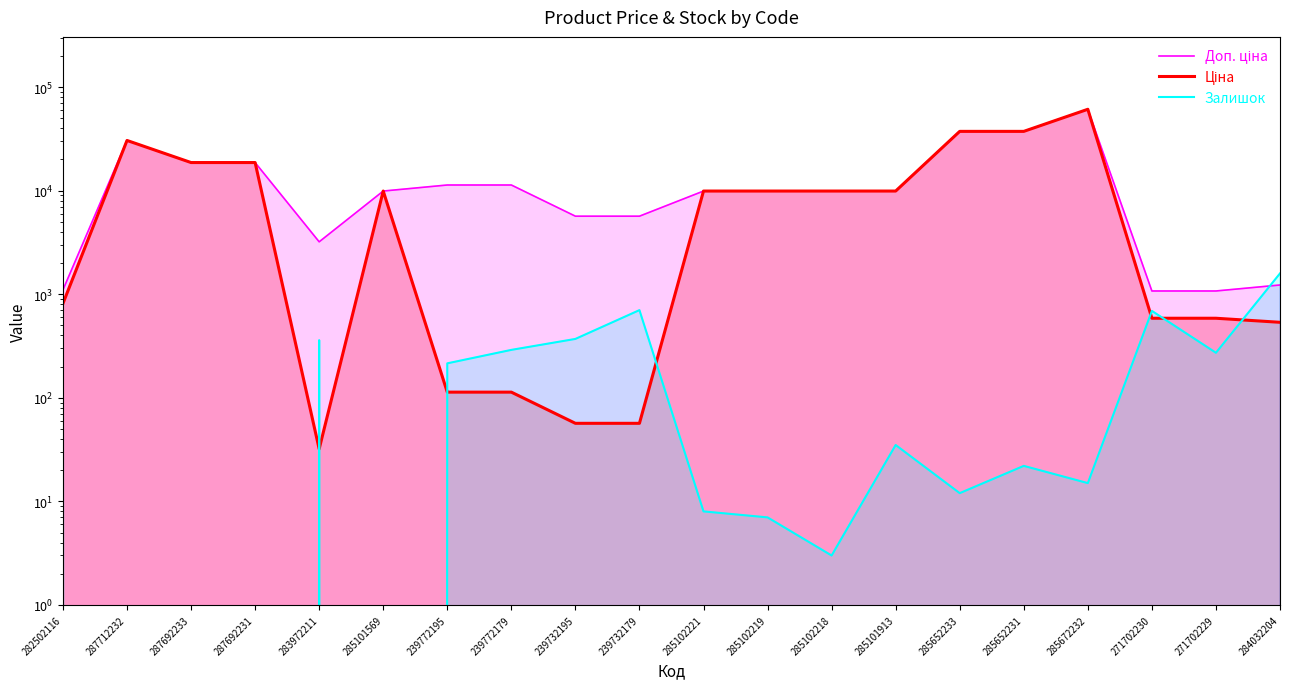

Reading right to left, what are all the values shown in this chart?

Доп. ціна: 1227.2	1074.5	1074.5	61024.7	37343.0	37343.0	9908.5	9908.5	9908.5	9908.5	5667.0	5667.0	11334.0	11334.0	9908.5	3205.0	18671.5	18671.5	30512.3	1101.8
Ціна: 535.4	586.0	586.0	61024.7	37343.0	37343.0	9908.5	9908.5	9908.5	9908.5	56.7	56.7	113.3	113.3	9908.5	32.0	18671.5	18671.5	30512.3	813.0
Залишок: 1588.0	272.0	690.0	15.0	22.0	12.0	35.0	3.0	7.0	8.0	702.0	370.0	290.0	215.0	0.0	360.0	0.0	0.0	0.0	125.0